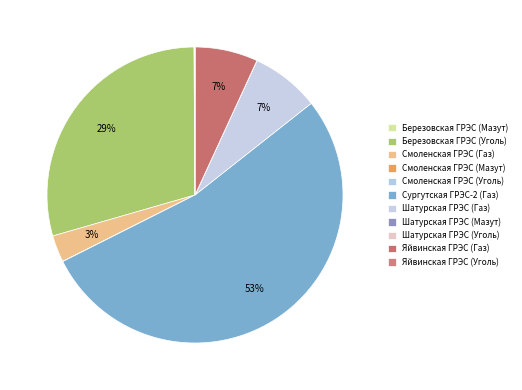

Is the sum of Смоленская ГРЭС (Газ) and Сургутская ГРЭС-2 (Газ) greater than half?

Yes